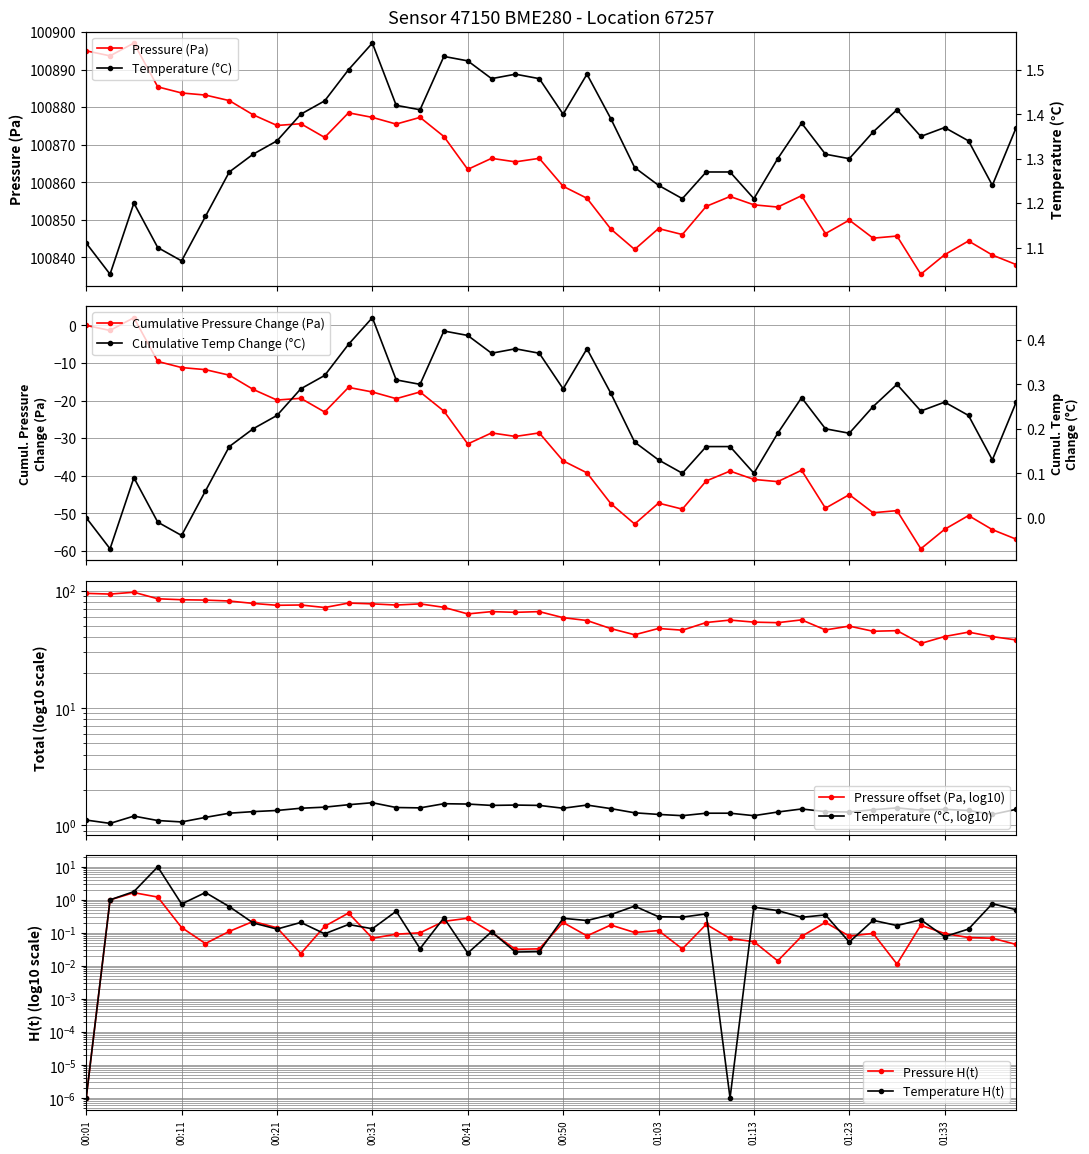

What is the highest value of the Pressure (Pa) series?

100897.1